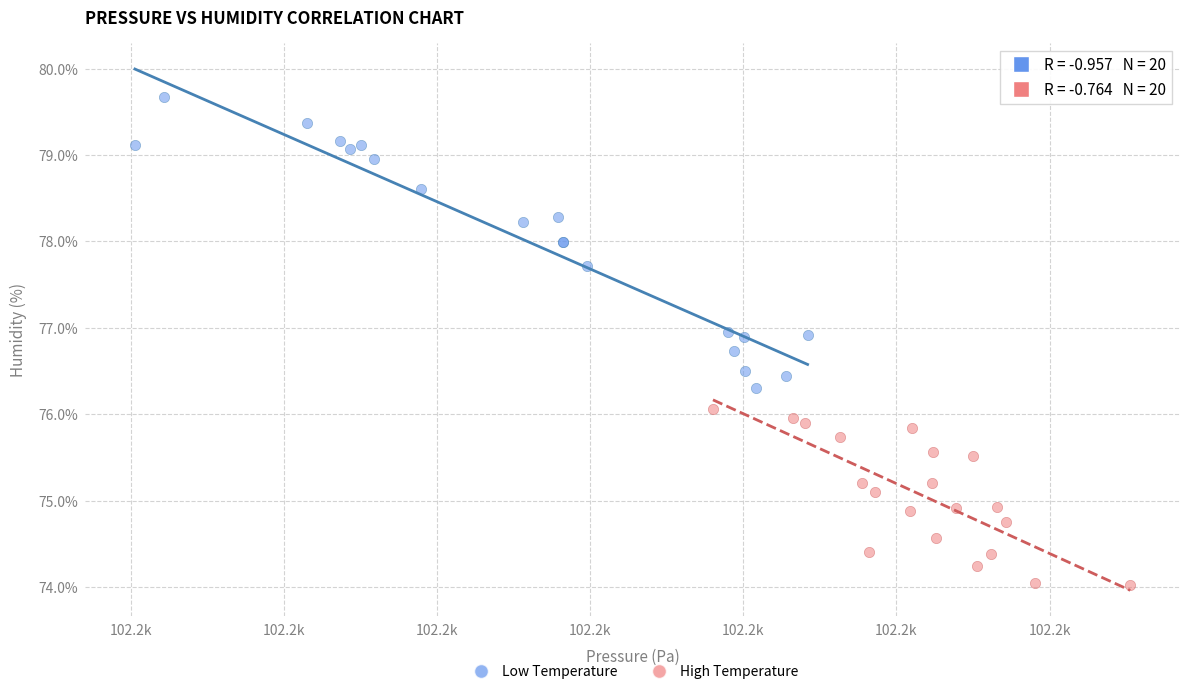

Which series reaches the maximum Y coordinate?

Low Temperature